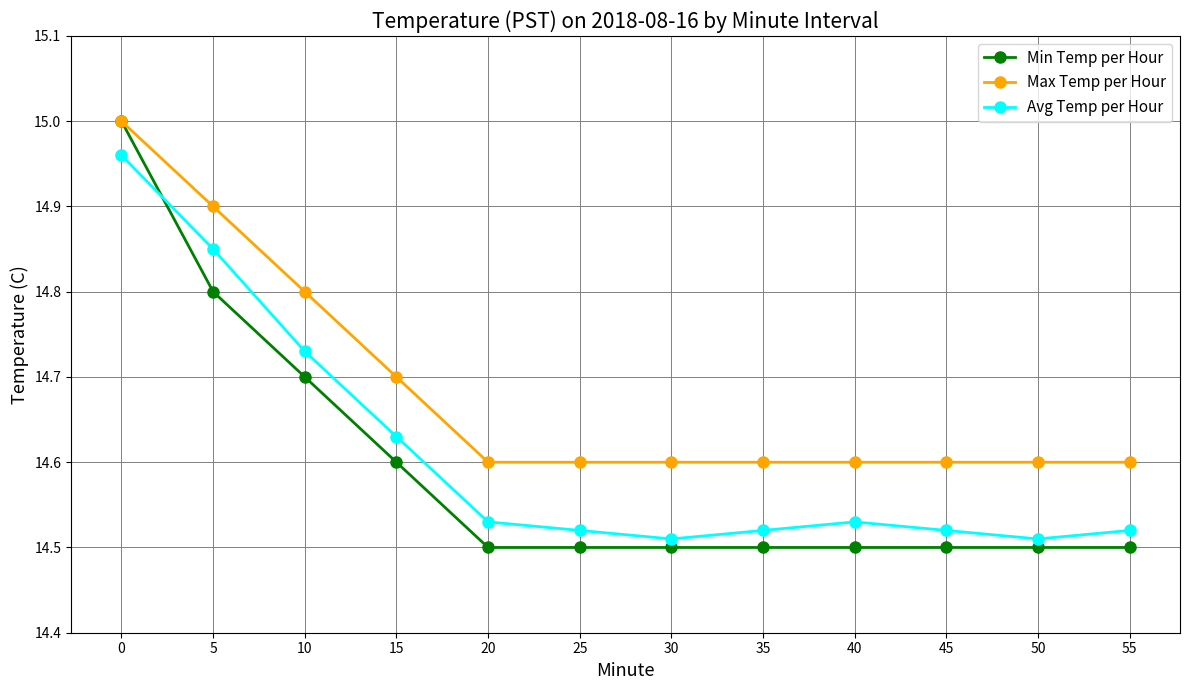

List the series in order of their overall mean, highest first.

Max Temp per Hour, Avg Temp per Hour, Min Temp per Hour